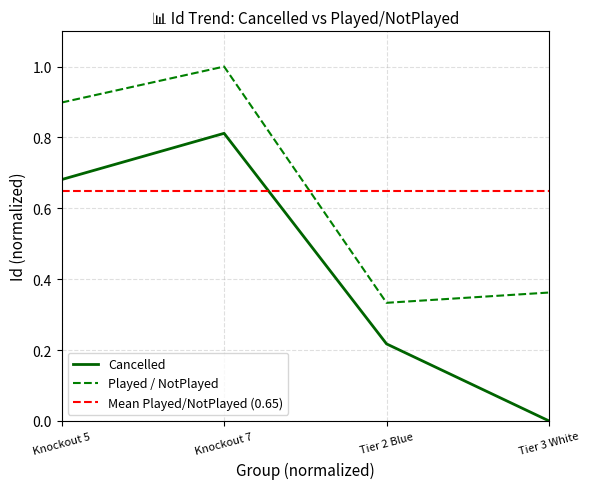

List the series in order of their overall mean, highest first.

Played / NotPlayed, Cancelled